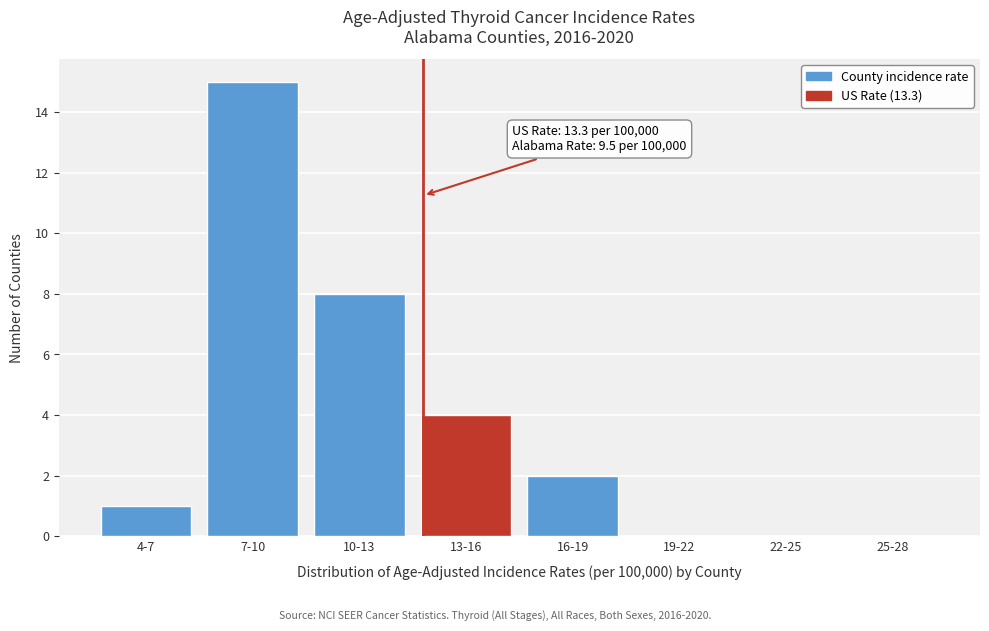

Reading left to right, list all the values displayed in this chart.

4-7=1	7-10=15	10-13=8	13-16=4	16-19=2	19-22=0	22-25=0	25-28=0